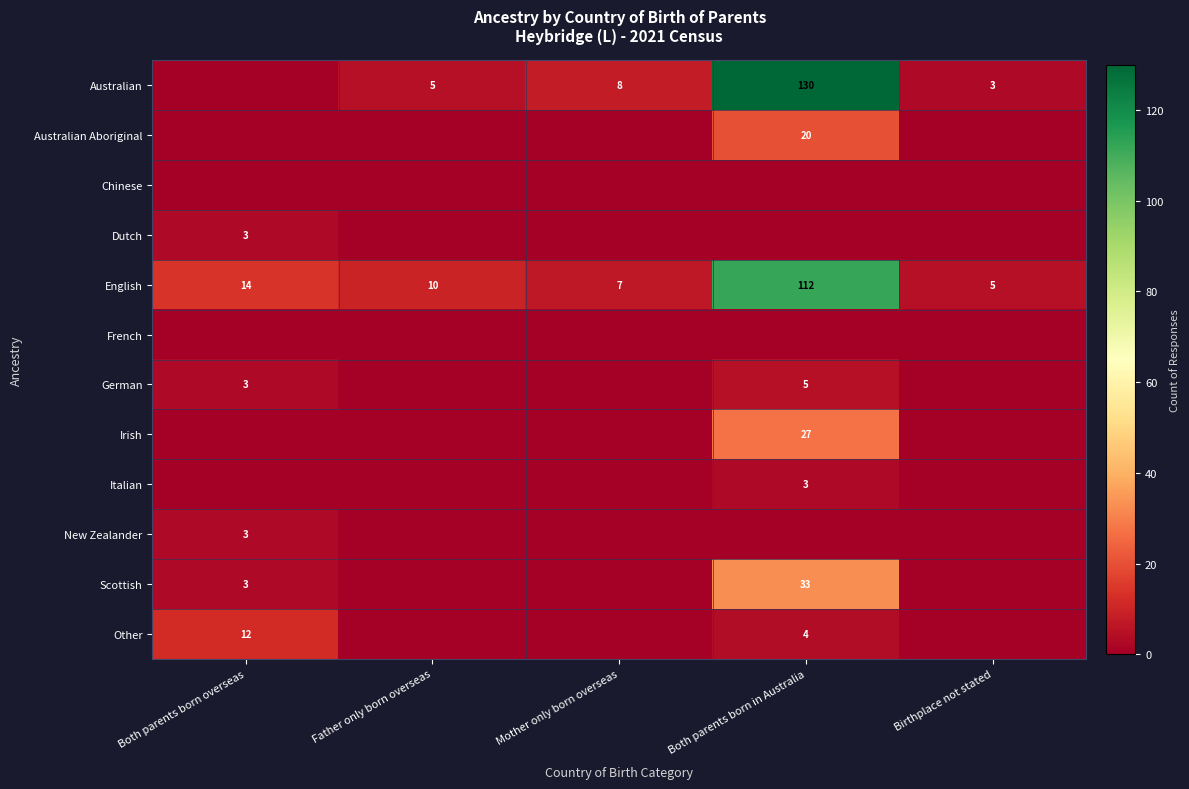

Where does the English series first go above 10?

Both parents born overseas